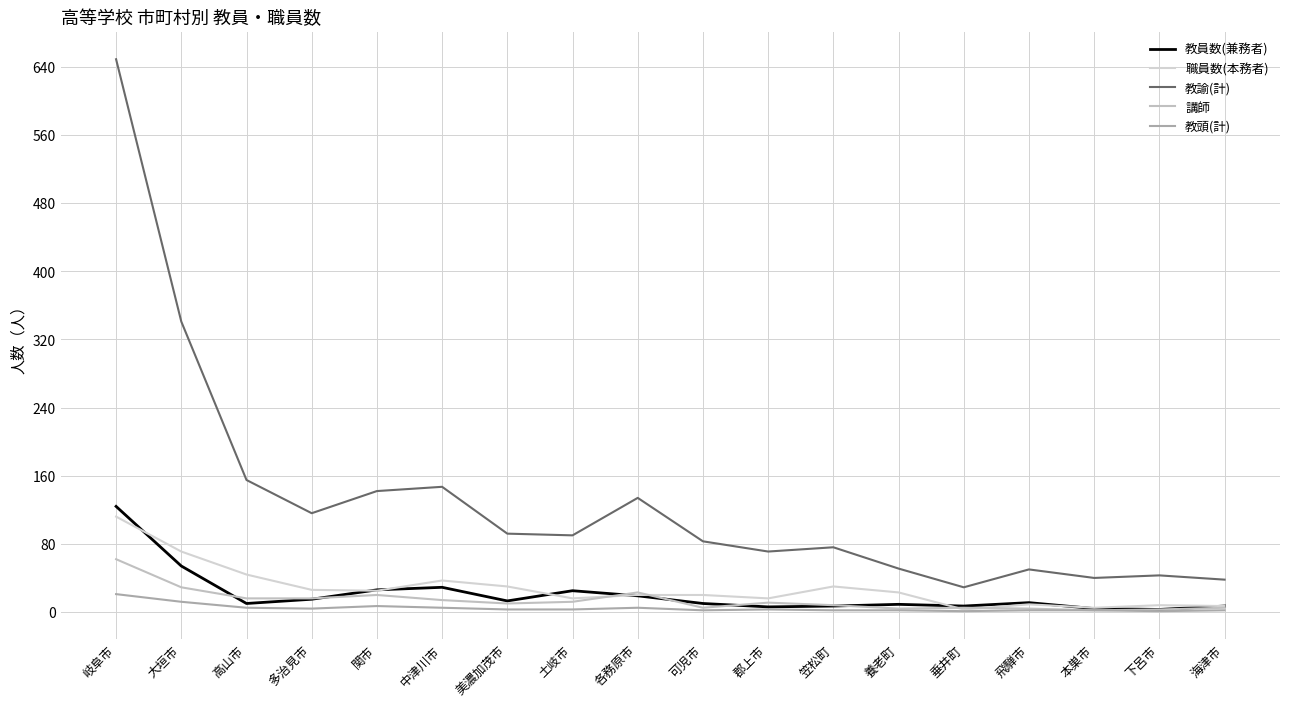

What is the smallest value displayed?

1